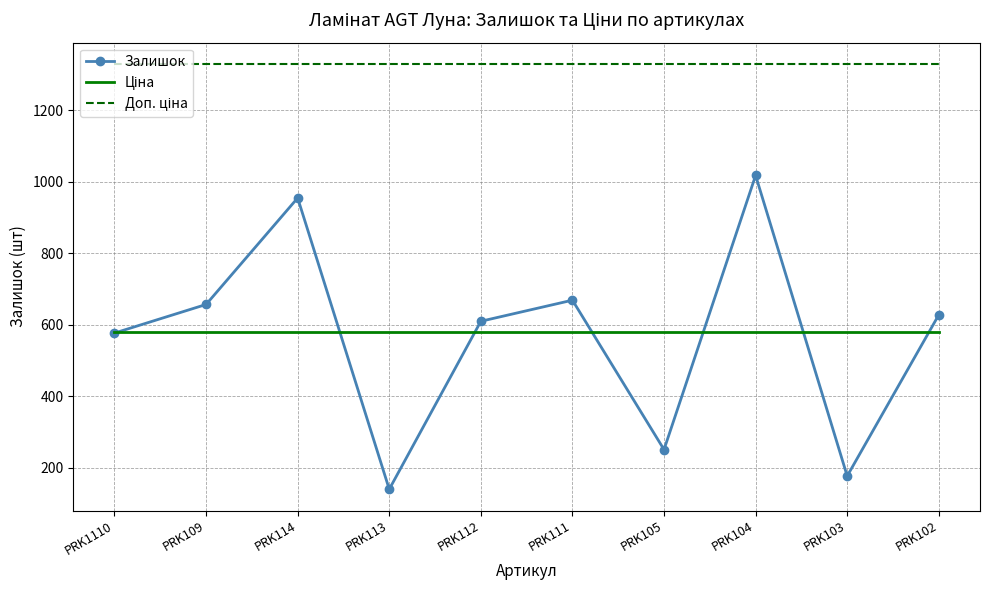

What position from the left is PRK111?

6